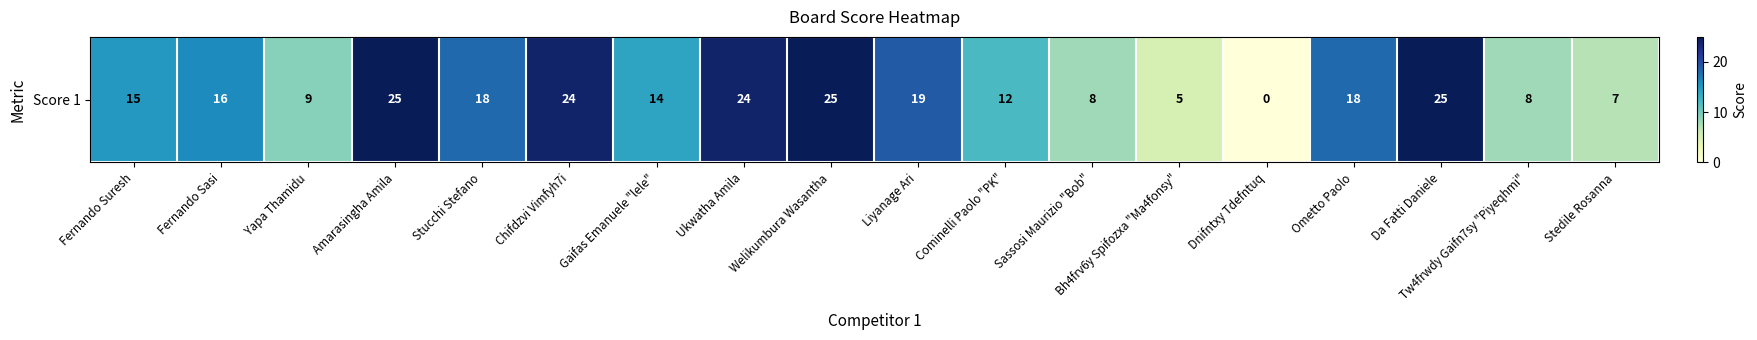

What is the maximum value shown in the chart?

25